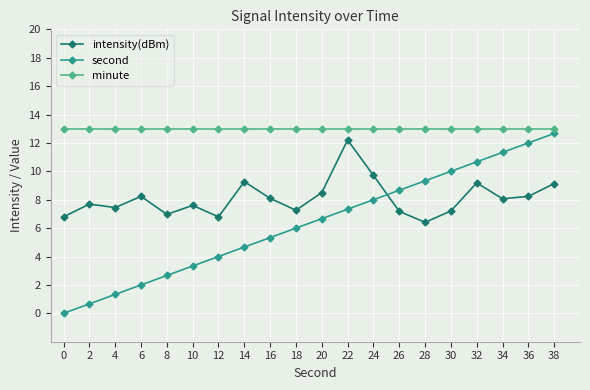

What is the value of the second point at the 6th from the left?

3.3